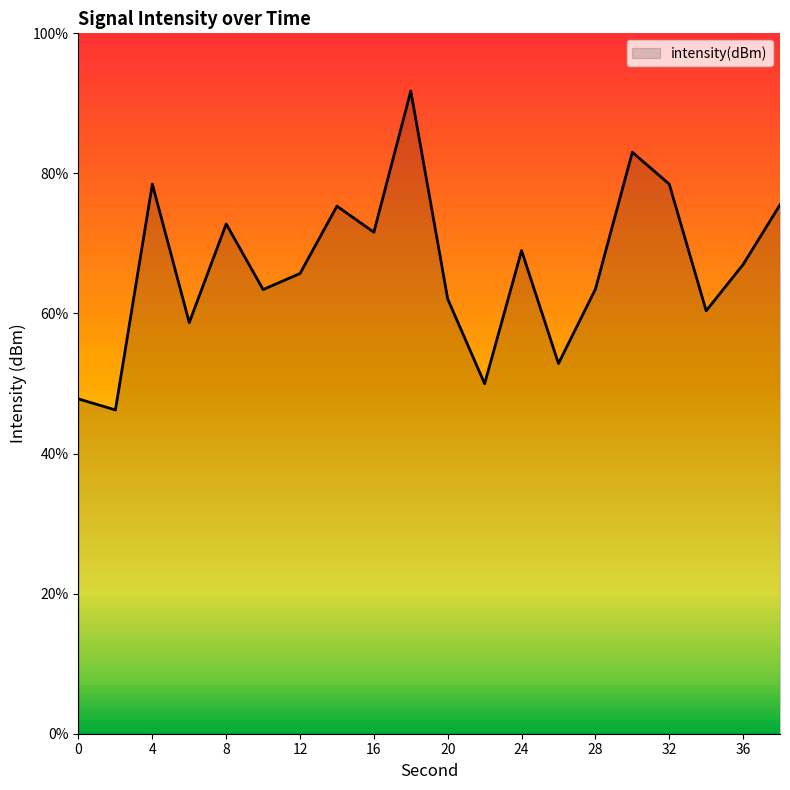

What is the minimum value shown in the chart?

46.2